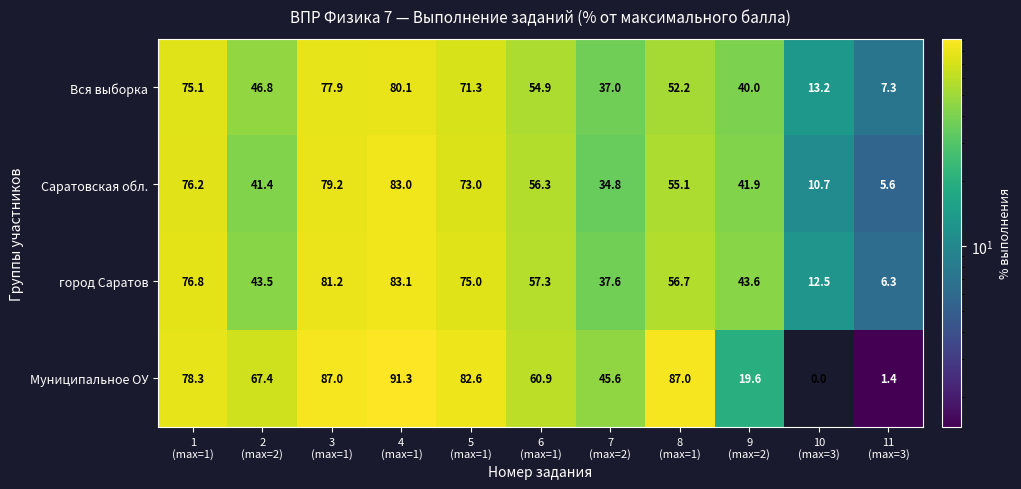

At how many categories does at least one series exceed 63?

6